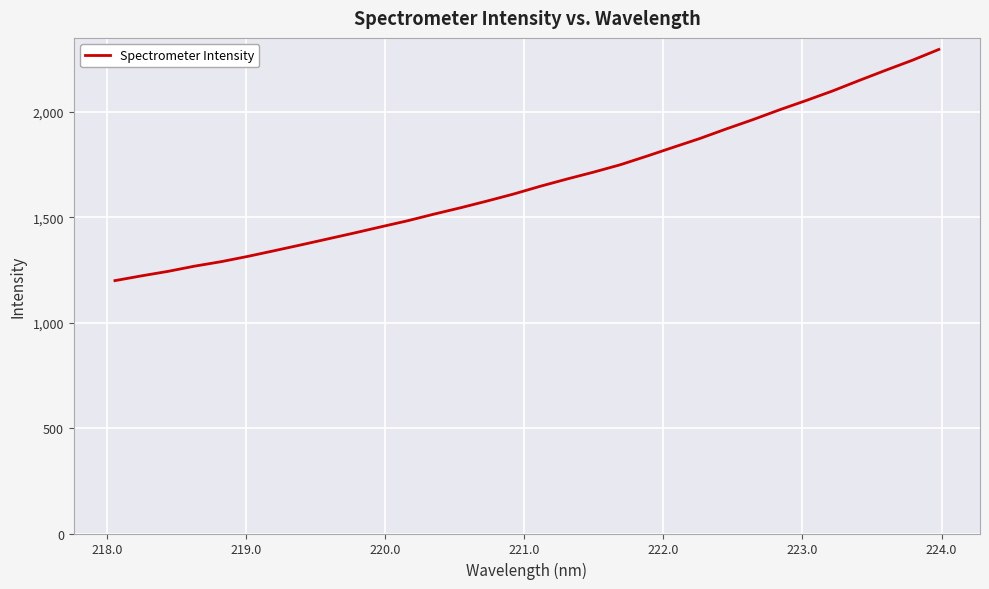

What is the difference between the maximum and minimum values?

1096.3